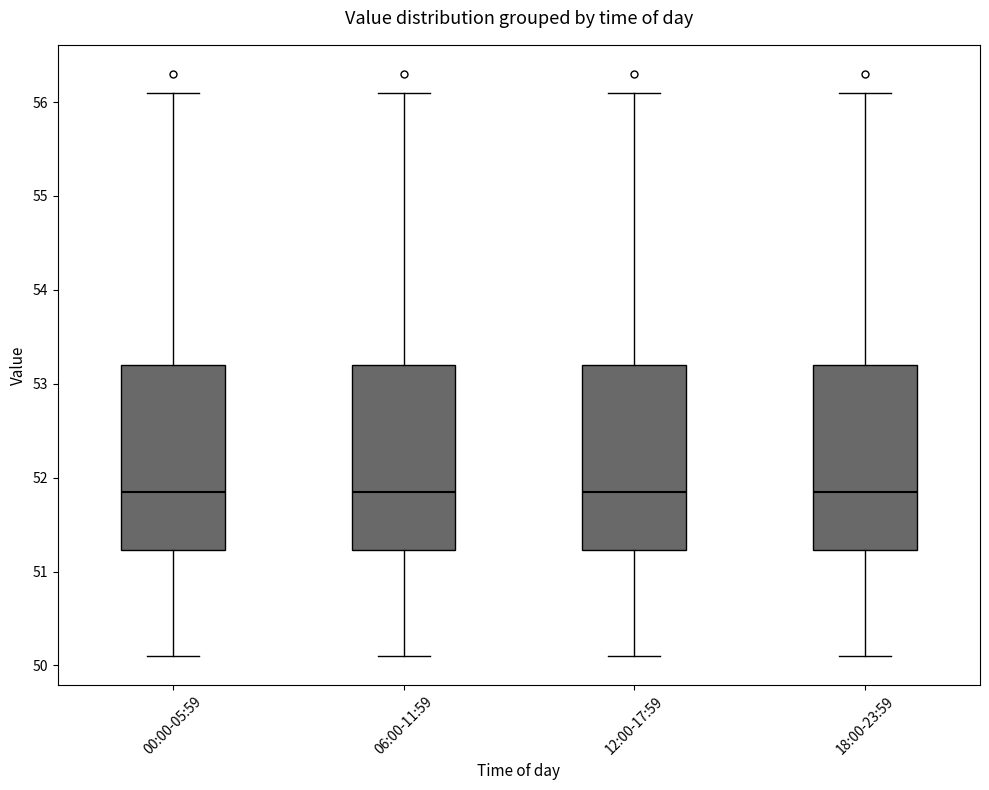

Where is the upper edge of the box for 12:00-17:59 on the y-axis? The values are not printed on the chart, so give them approximately, as read against the axis.

53.2